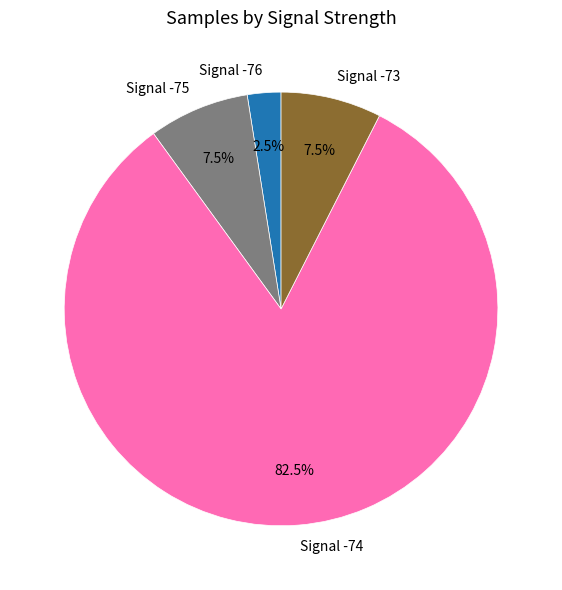

Which slice is the largest?

Signal -74